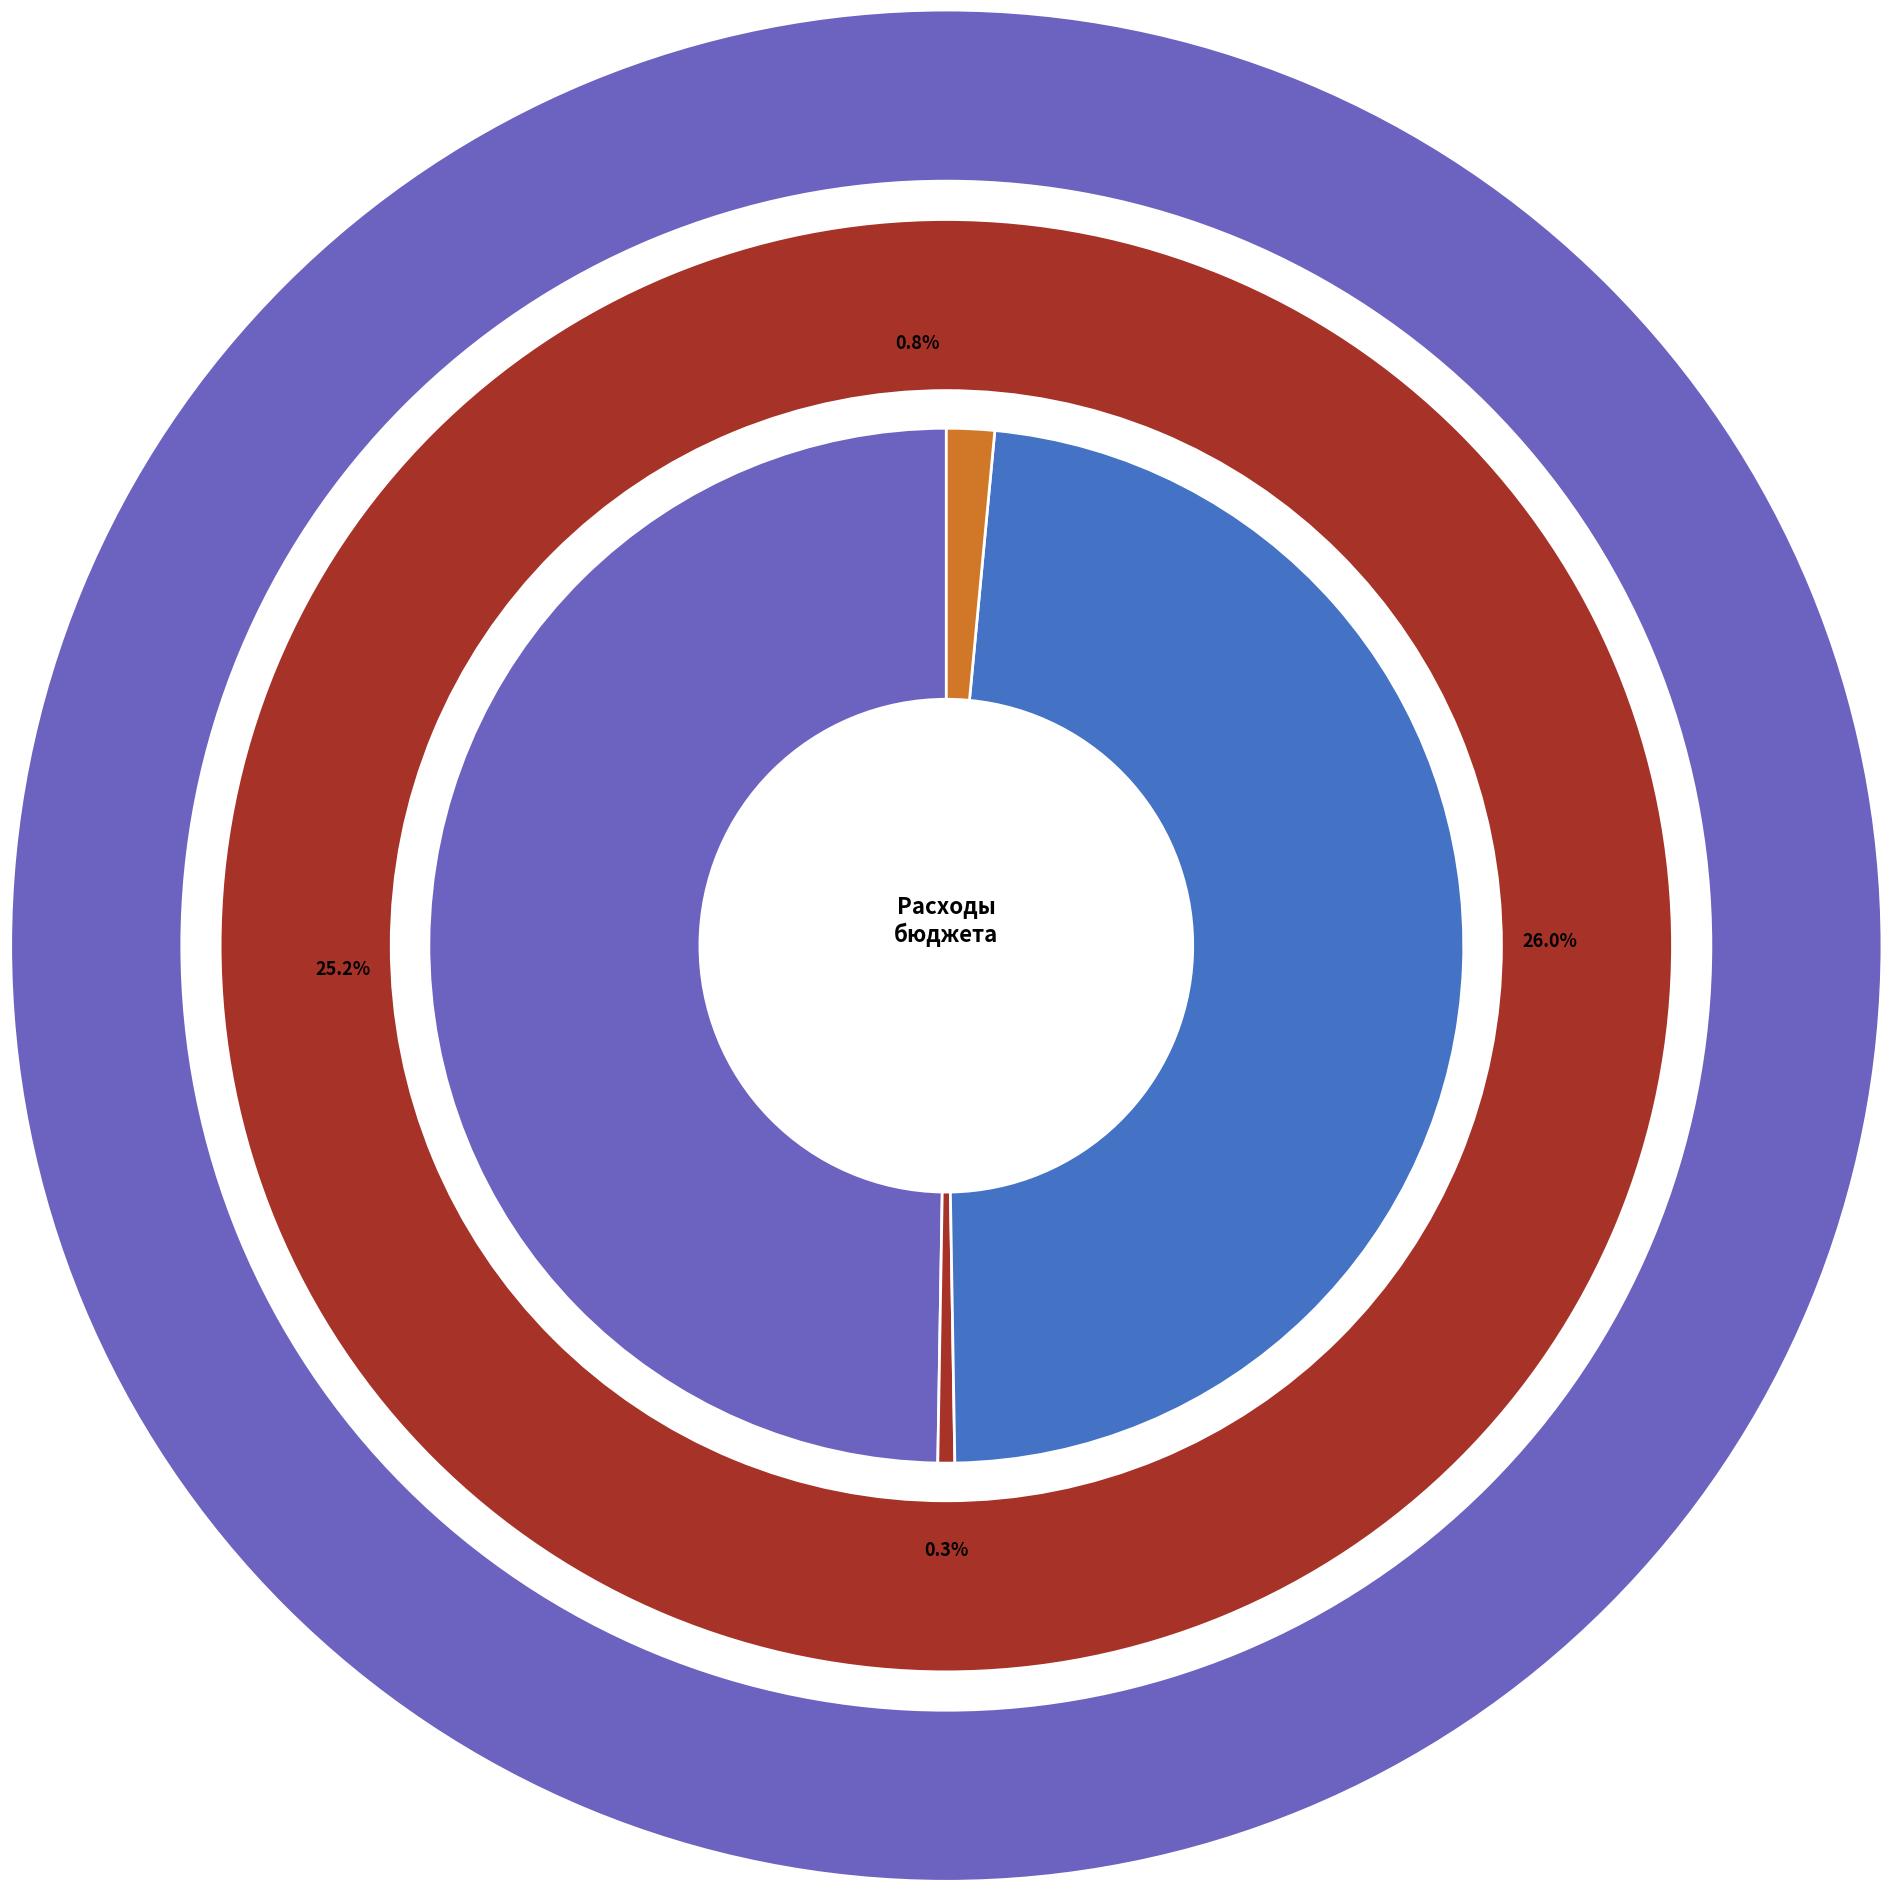

Does ОБЩЕГОСУДАРСТВЕННЫЕ ВОПРОСЫ account for over 50% of the chart?

No